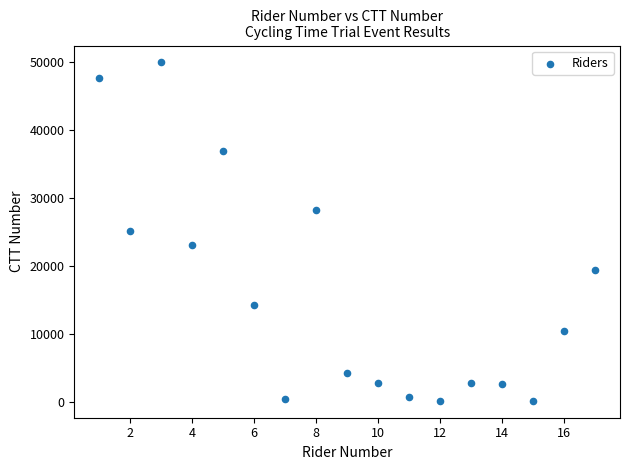

What is the range of Y values (max minus min)?

49659